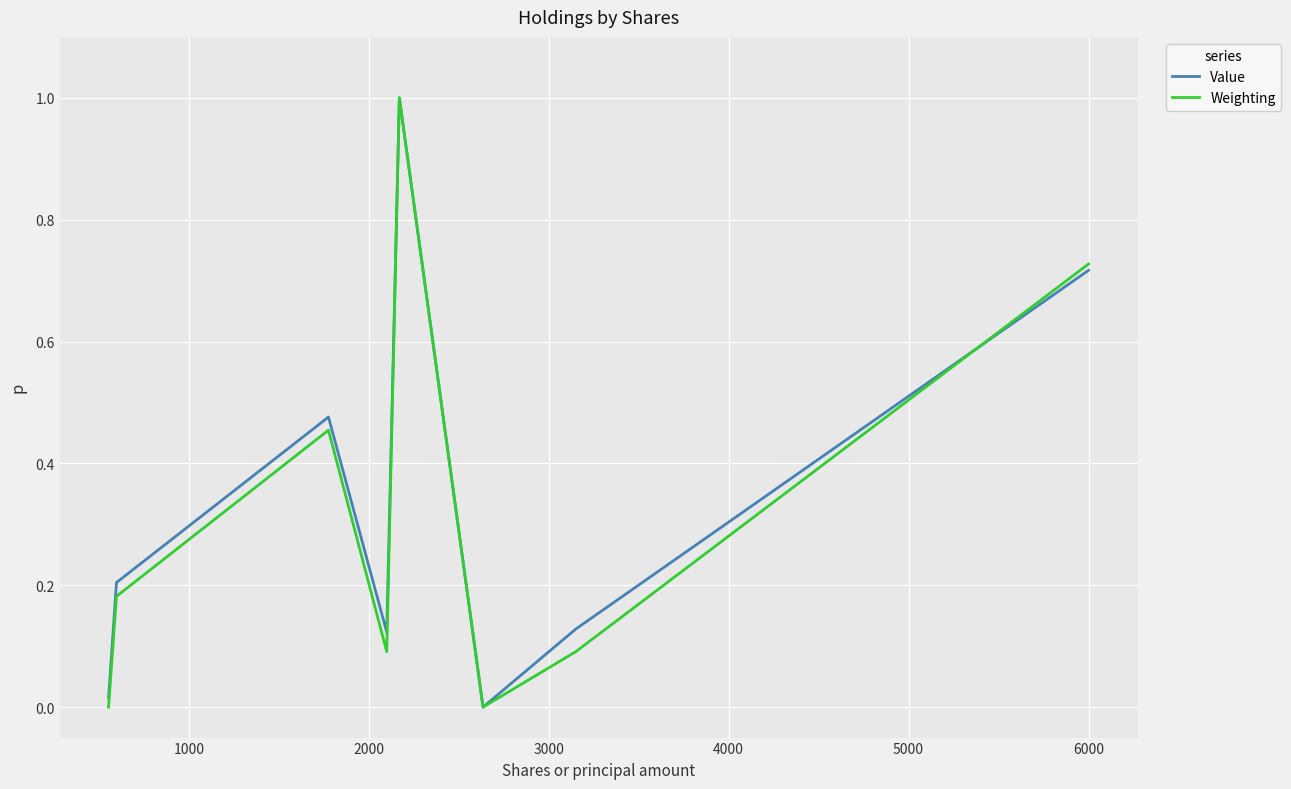

At how many categories does at least one series exceed 0?

7